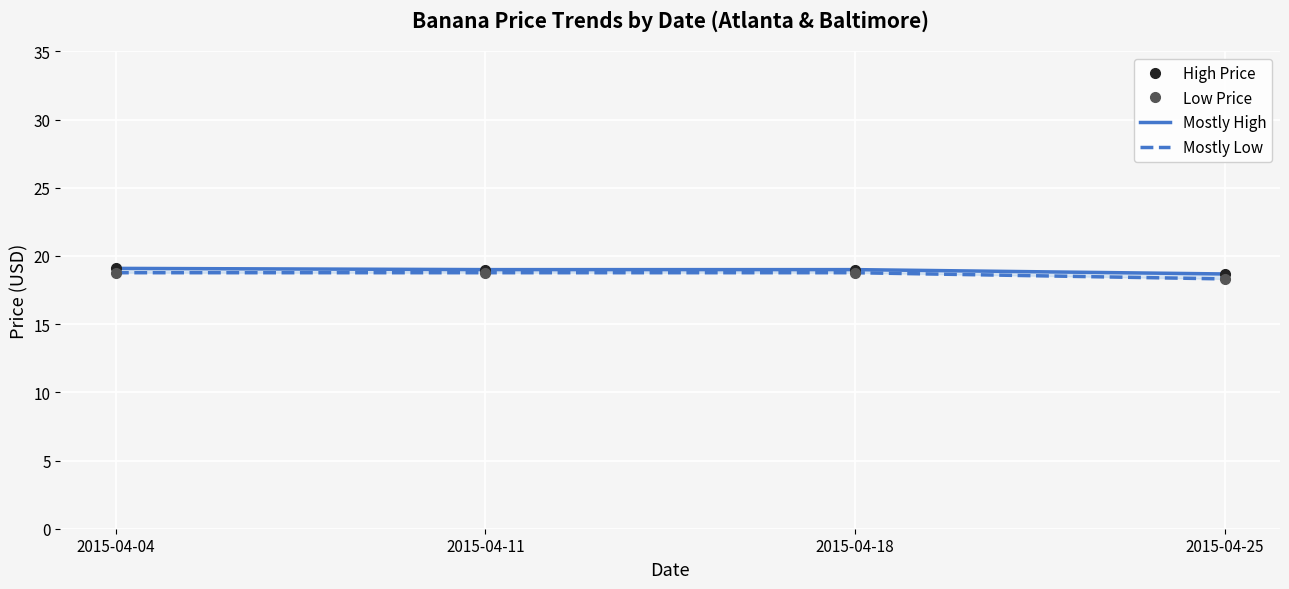

The value of Low Price at 2015-04-11 is 11.5. True or false?

False